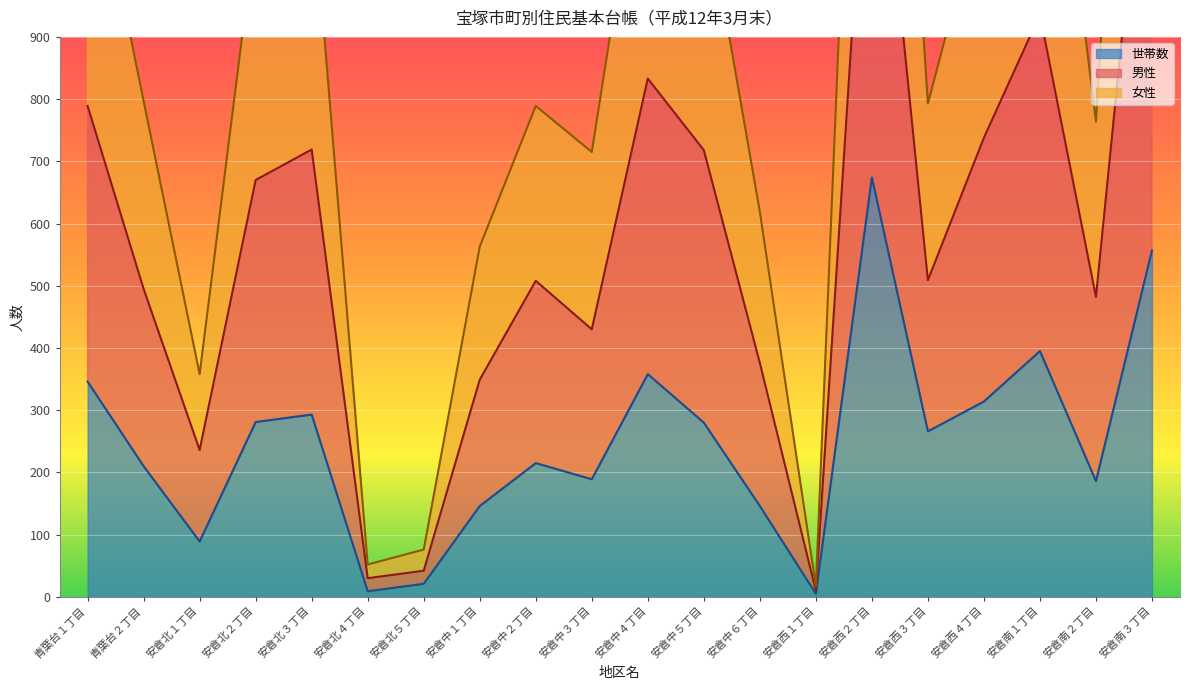

Which series has the largest total across all categories?

男性